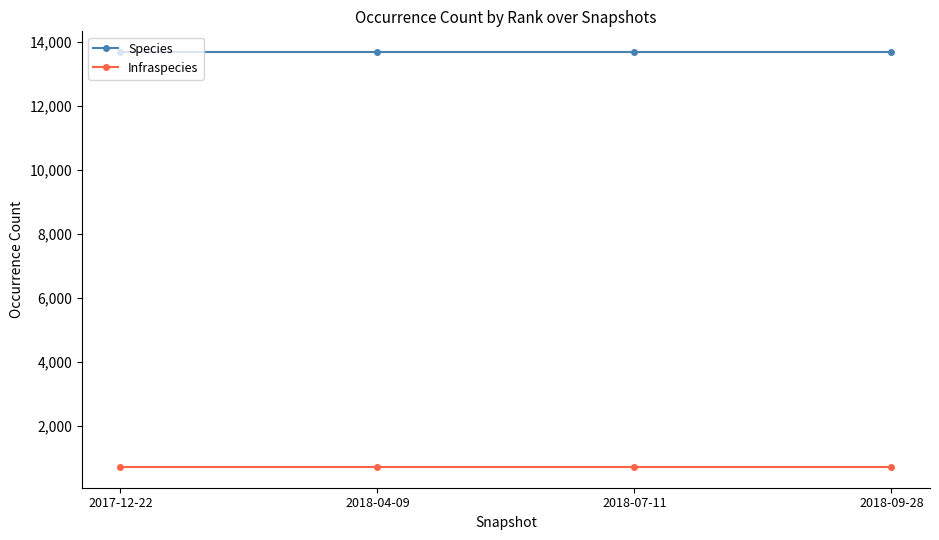

What is the difference between the highest and lowest values at 2018-09-28?

12958